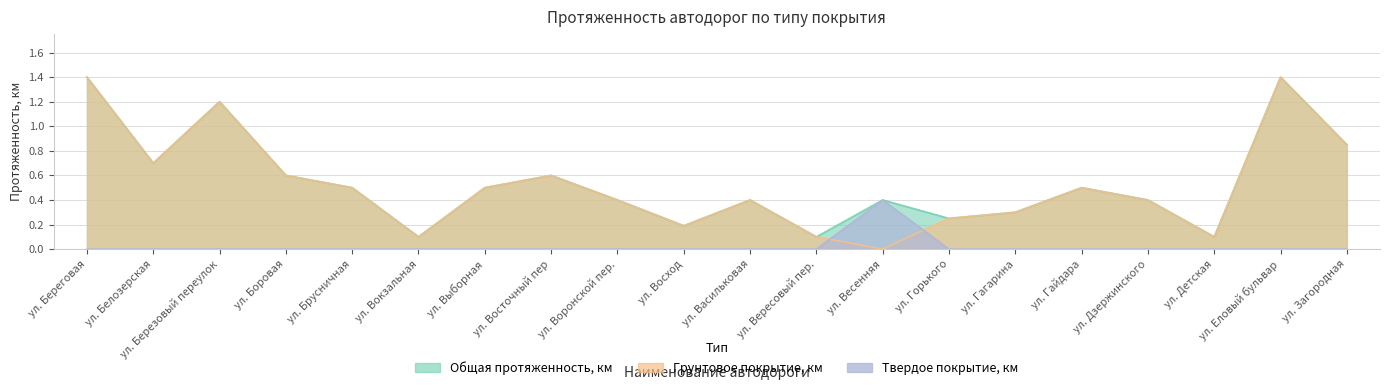

Reading left to right, transcribe all the data shown in this chart.

Общая протяженность, км: ул. Береговая=1.4	ул. Белозерская=0.7	ул. Березовый переулок=1.2	ул. Боровая=0.6	ул. Брусничная=0.5	ул. Вокзальная=0.1	ул. Выборная=0.5	ул. Восточный пер=0.6	ул. Воронской пер.=0.4	ул. Восход=0.2	ул. Васильковая=0.4	ул. Вересовый пер.=0.1	ул. Весенняя=0.4	ул. Горького=0.2	ул. Гагарина=0.3	ул. Гайдара=0.5	ул. Дзержинского=0.4	ул. Детская=0.1	ул. Еловый бульвар=1.4	ул. Загородная=0.8
Грунтовое покрытие, км: ул. Береговая=1.4	ул. Белозерская=0.7	ул. Березовый переулок=1.2	ул. Боровая=0.6	ул. Брусничная=0.5	ул. Вокзальная=0.1	ул. Выборная=0.5	ул. Восточный пер=0.6	ул. Воронской пер.=0.4	ул. Восход=0.2	ул. Васильковая=0.4	ул. Вересовый пер.=0.1	ул. Весенняя=0.0	ул. Горького=0.2	ул. Гагарина=0.3	ул. Гайдара=0.5	ул. Дзержинского=0.4	ул. Детская=0.1	ул. Еловый бульвар=1.4	ул. Загородная=0.8
Твердое покрытие, км: ул. Береговая=0.0	ул. Белозерская=0.0	ул. Березовый переулок=0.0	ул. Боровая=0.0	ул. Брусничная=0.0	ул. Вокзальная=0.0	ул. Выборная=0.0	ул. Восточный пер=0.0	ул. Воронской пер.=0.0	ул. Восход=0.0	ул. Васильковая=0.0	ул. Вересовый пер.=0.0	ул. Весенняя=0.4	ул. Горького=0.0	ул. Гагарина=0.0	ул. Гайдара=0.0	ул. Дзержинского=0.0	ул. Детская=0.0	ул. Еловый бульвар=0.0	ул. Загородная=0.0